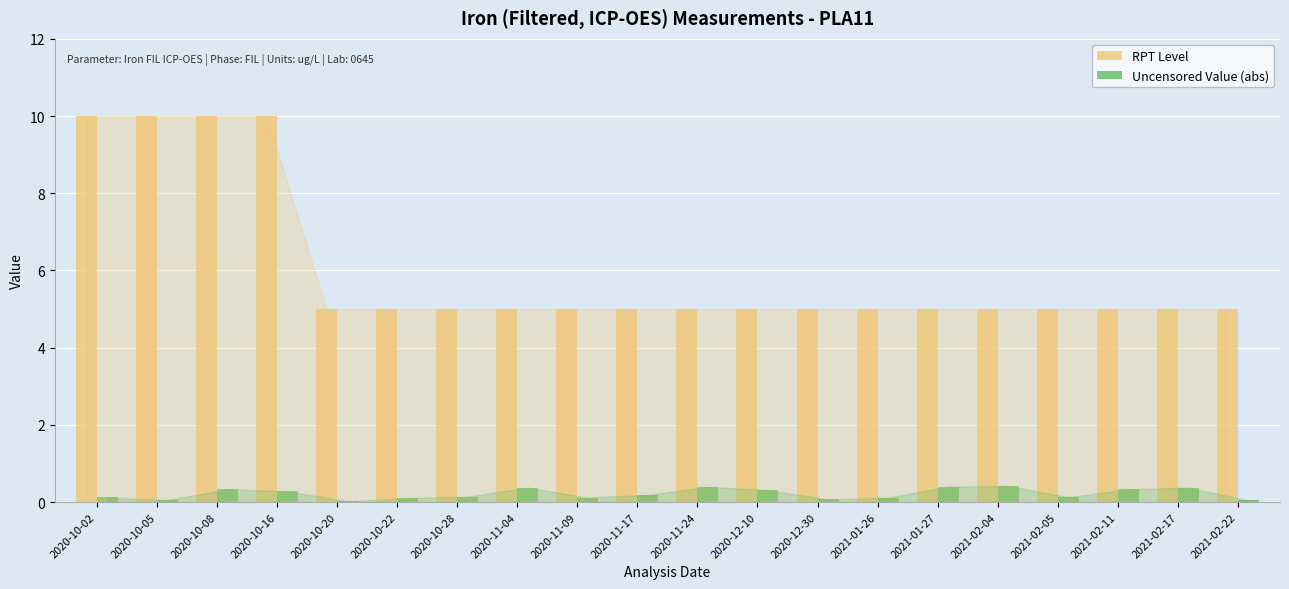

Between 2020-10-16 and 2020-11-04, which series saw the biggest shift?

RPT Level